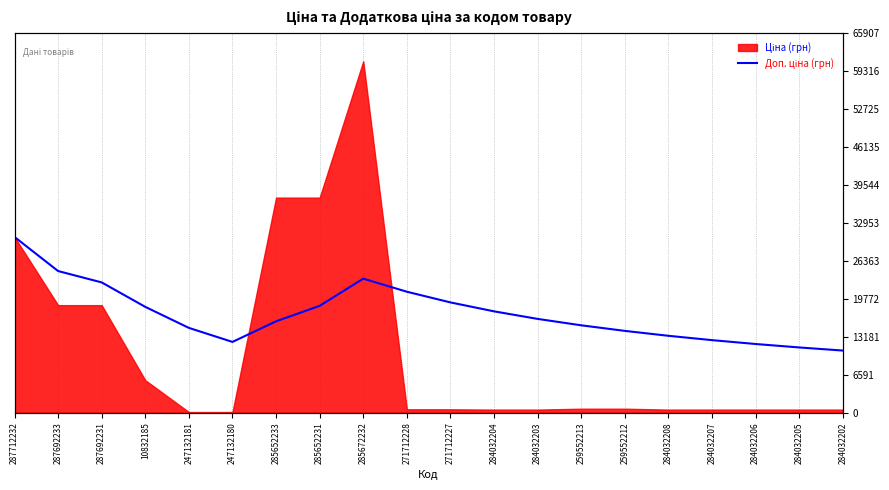

What is the value of the 14th point from the left?

15168.6